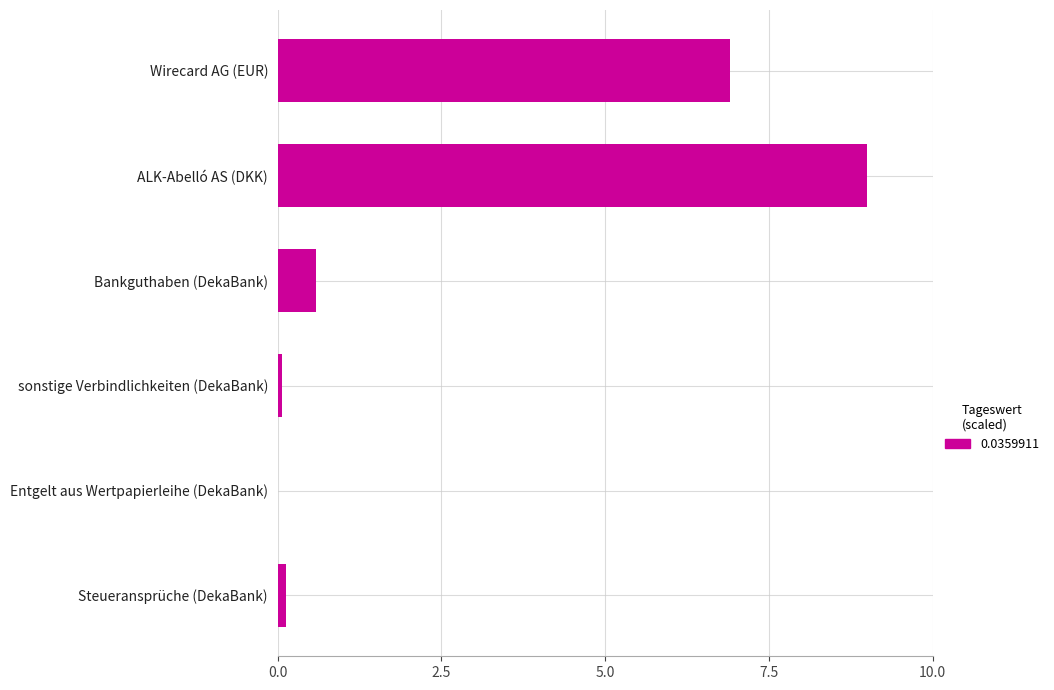

What is the greatest value displayed?

9.0